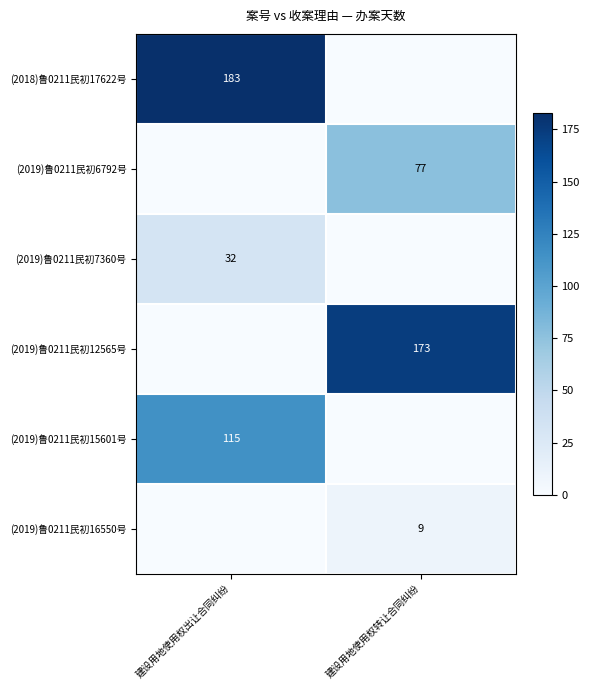

The (2019)鲁0211民初12565号 series shows 173 at 建设用地使用权转让合同纠纷. True or false?

True